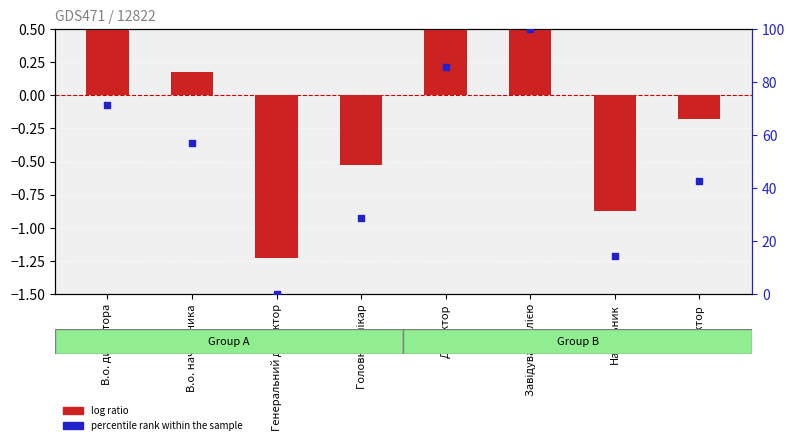

What is the total value across all series at Головний лікар?

28.0